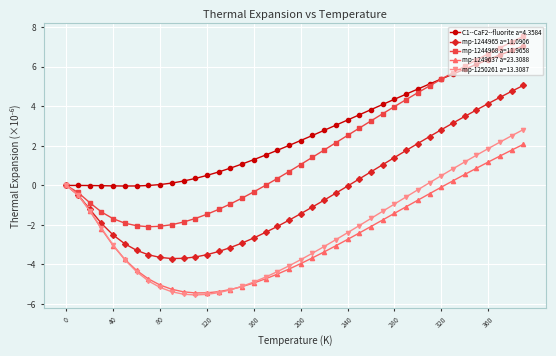

Rank the series by their maximum value, from lowest to highest.

mp-1249637 a=23.3088, mp-1250261 a=13.3087, mp-1244965 a=11.0906, C1--CaF2--fluorite a=4.3584, mp-1244968 a=11.9658